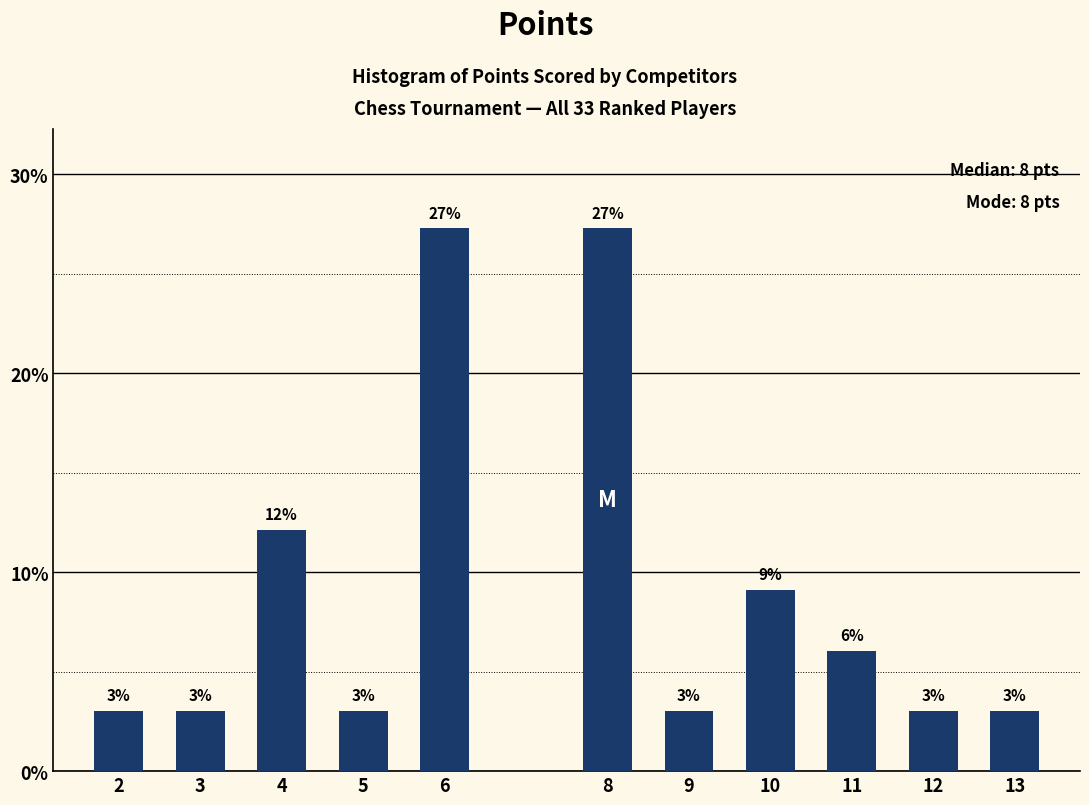

The value at 8 is 38.2. True or false?

False